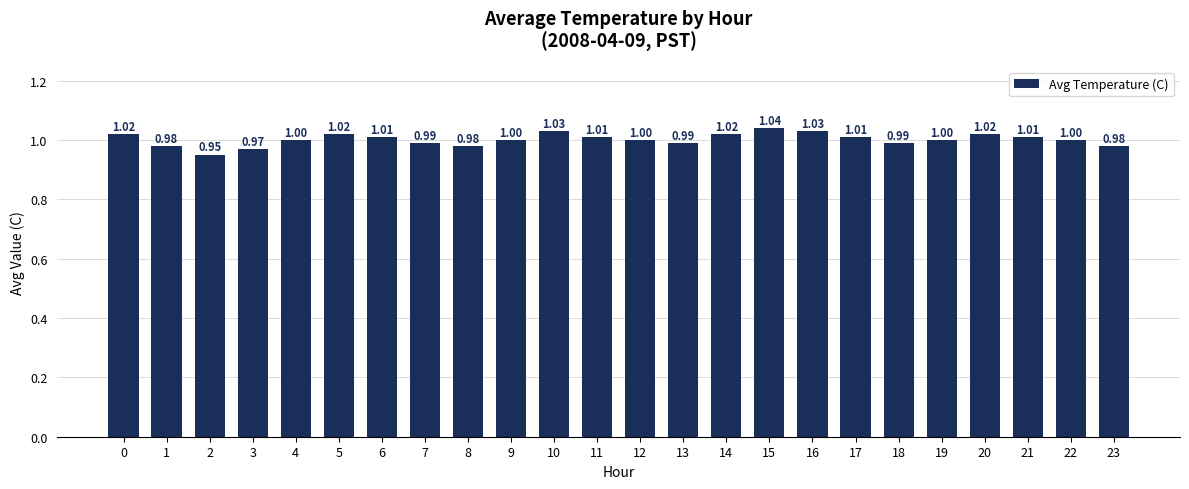

What is the sum of all values?

24.1